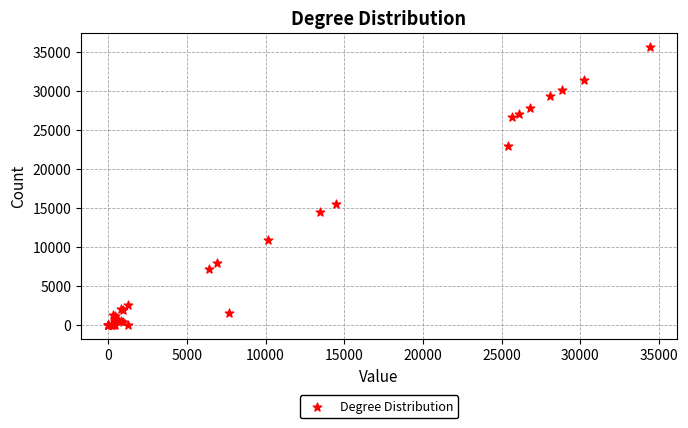

What Y value in the scatter plot is closest to 17838?

15453.2